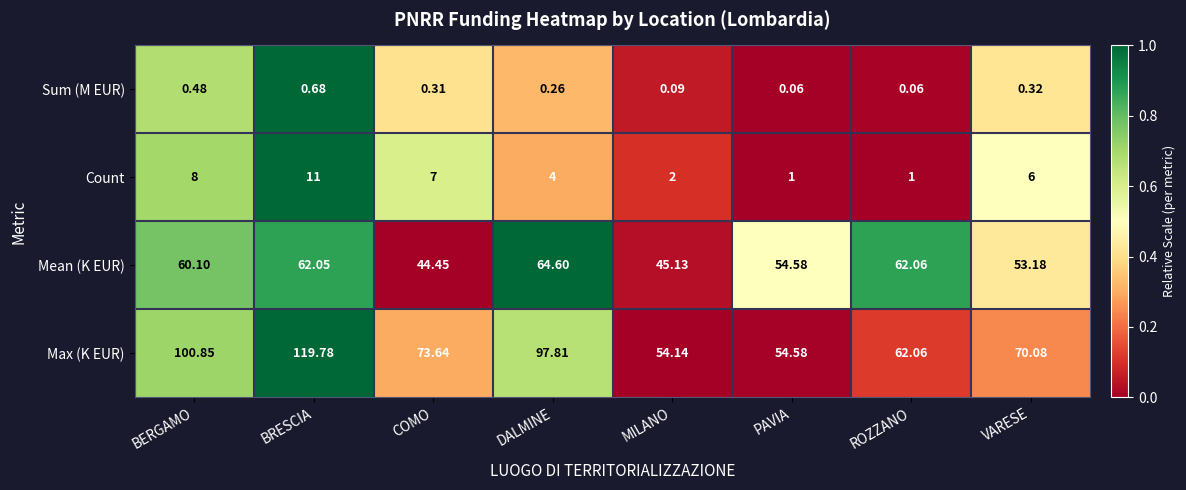

Rank the series at BRESCIA from lowest to highest value.

Sum (M EUR), Count, Mean (K EUR), Max (K EUR)